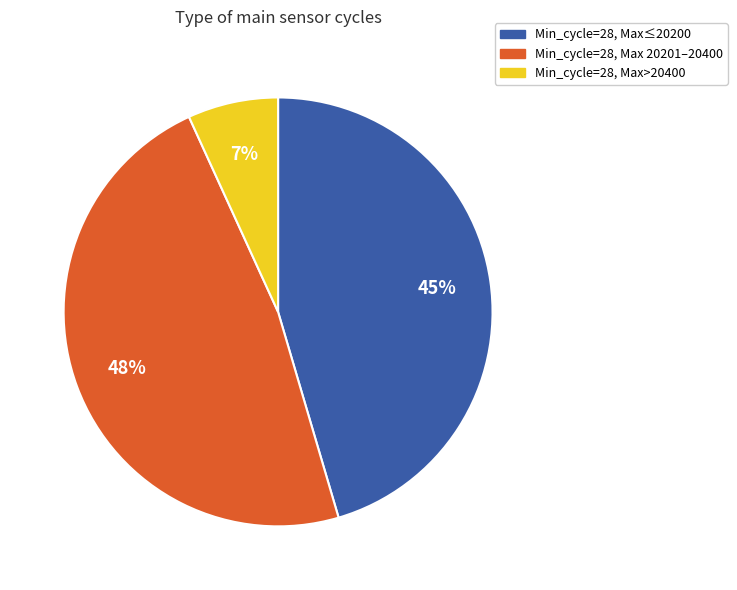

How many slices are in this pie chart?

3